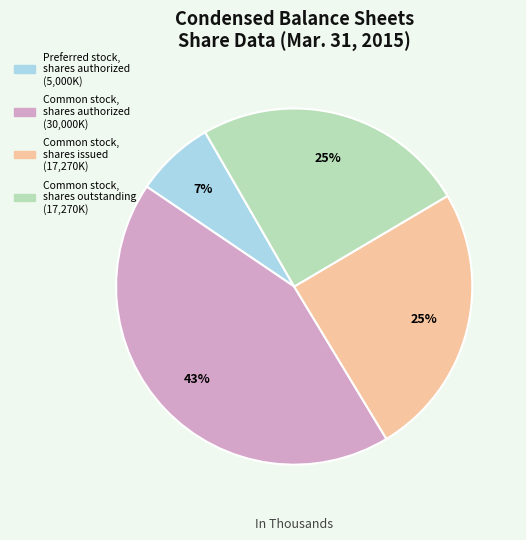

Which slice is the smallest?

Preferred stock, shares authorized